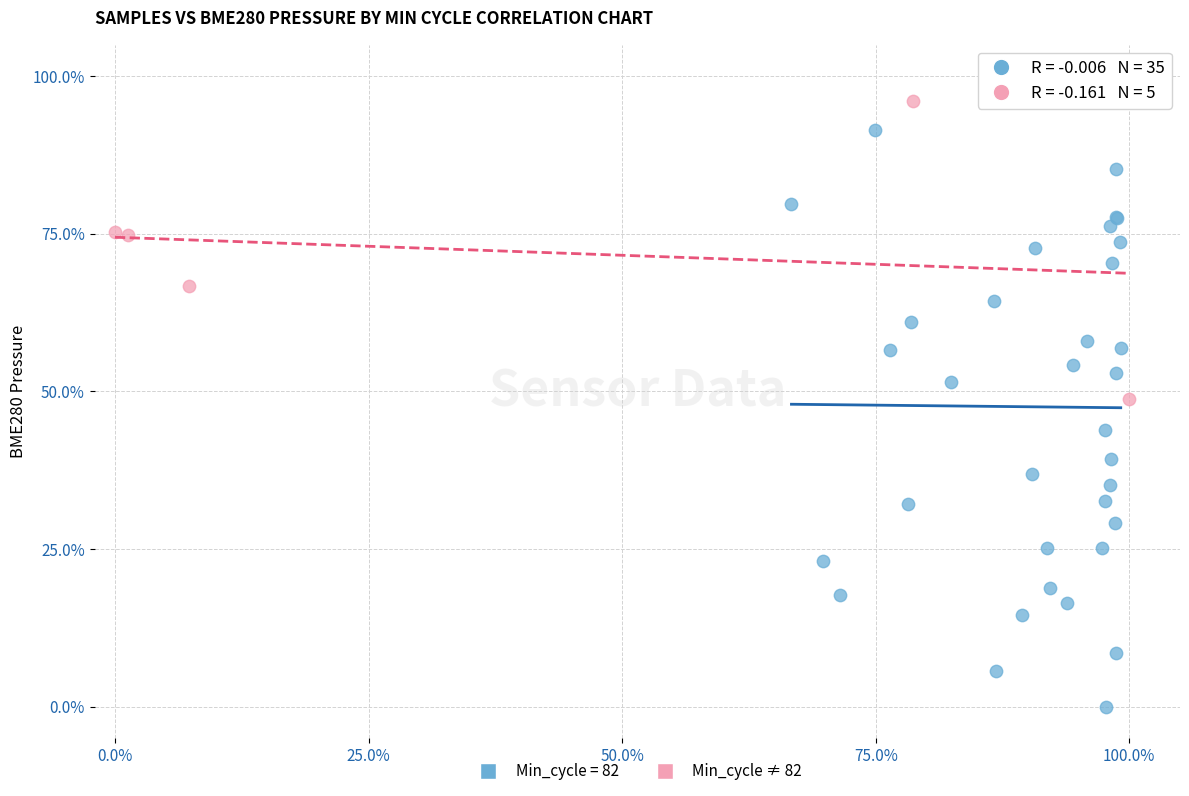

Which series has the largest Y range (max minus min)?

Min_cycle = 82